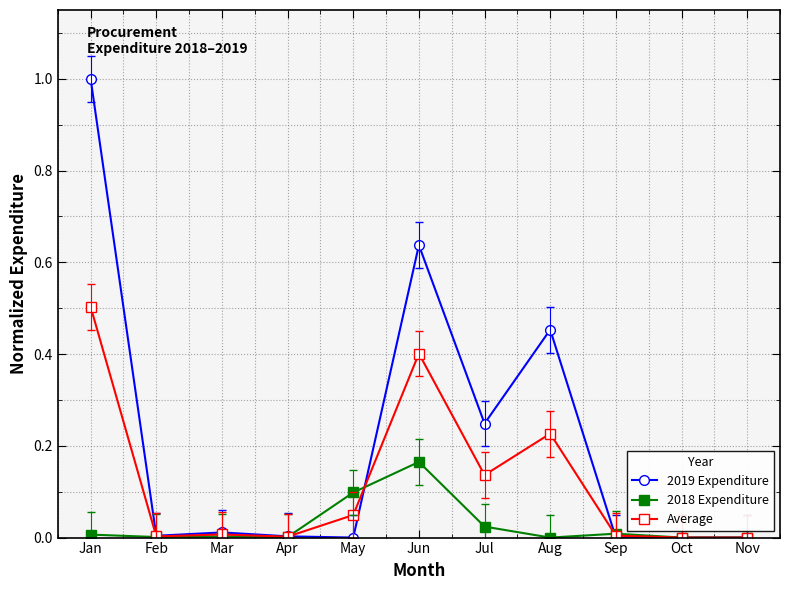

List the series in order of their peak value, highest first.

2019 Expenditure, Average, 2018 Expenditure